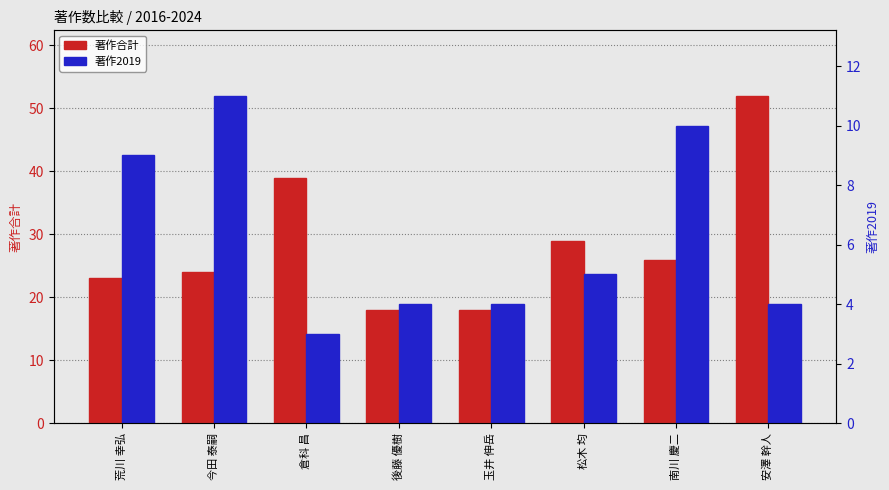

At which label does 著作2019 first exceed 5?

荒川 幸弘